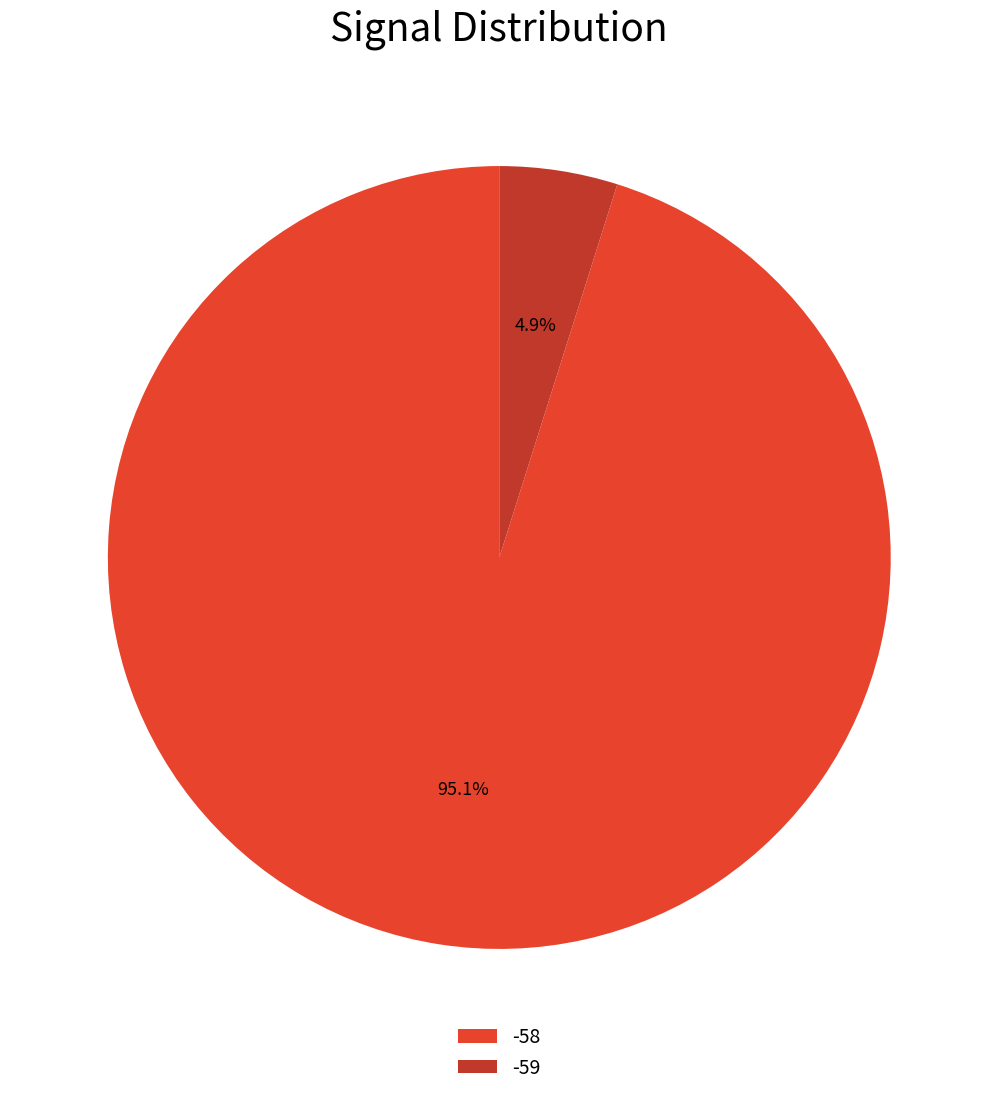

True or false: -58 accounts for 23% of the total.

False